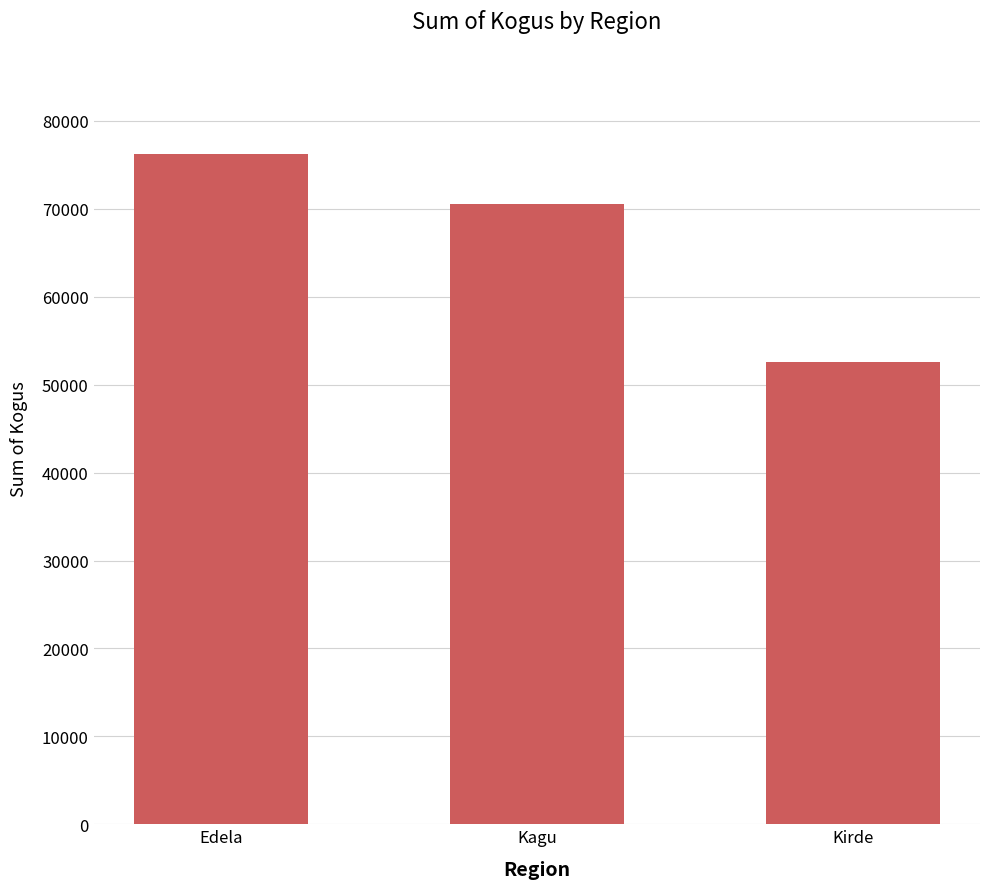

At which label is the value closest to 64416?

Kagu